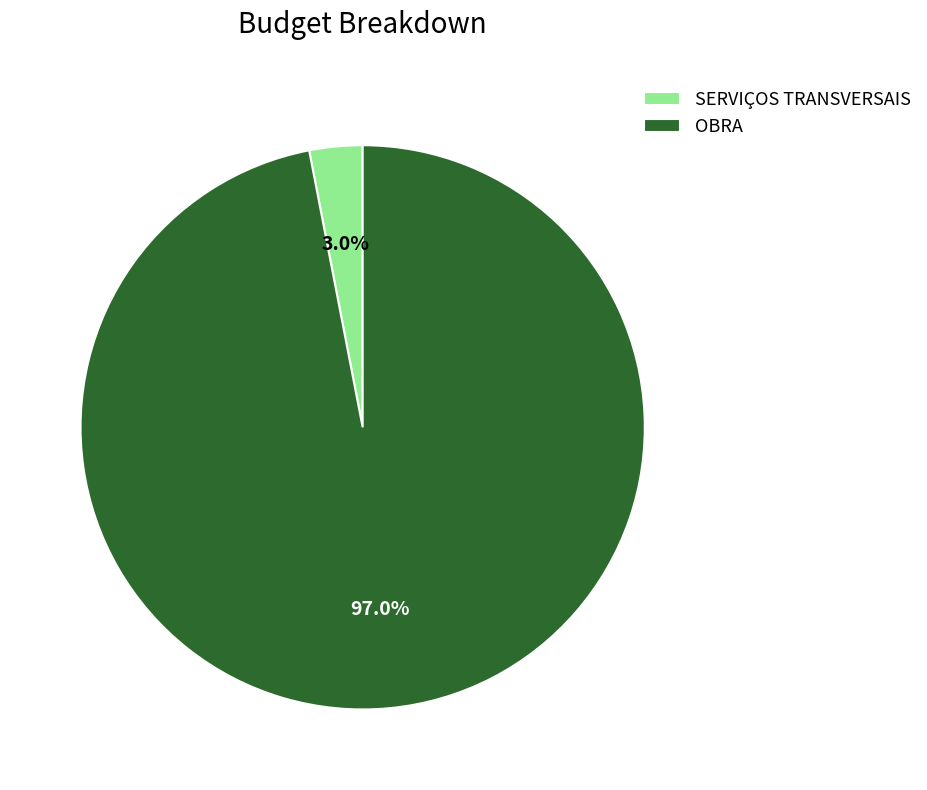

Which slice represents more than half of the pie?

OBRA